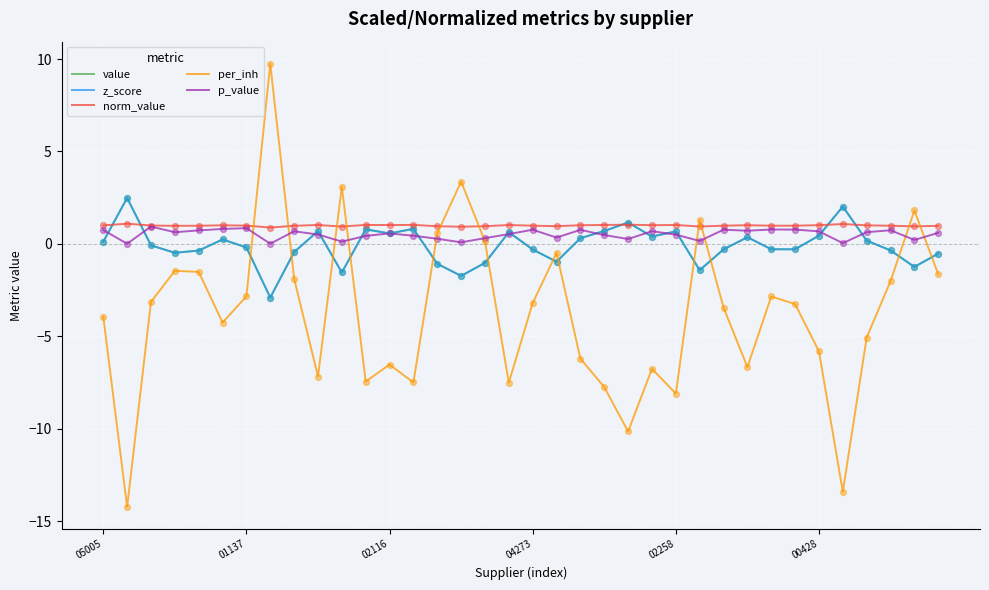

Is this an area chart (filled region under the line)?

No